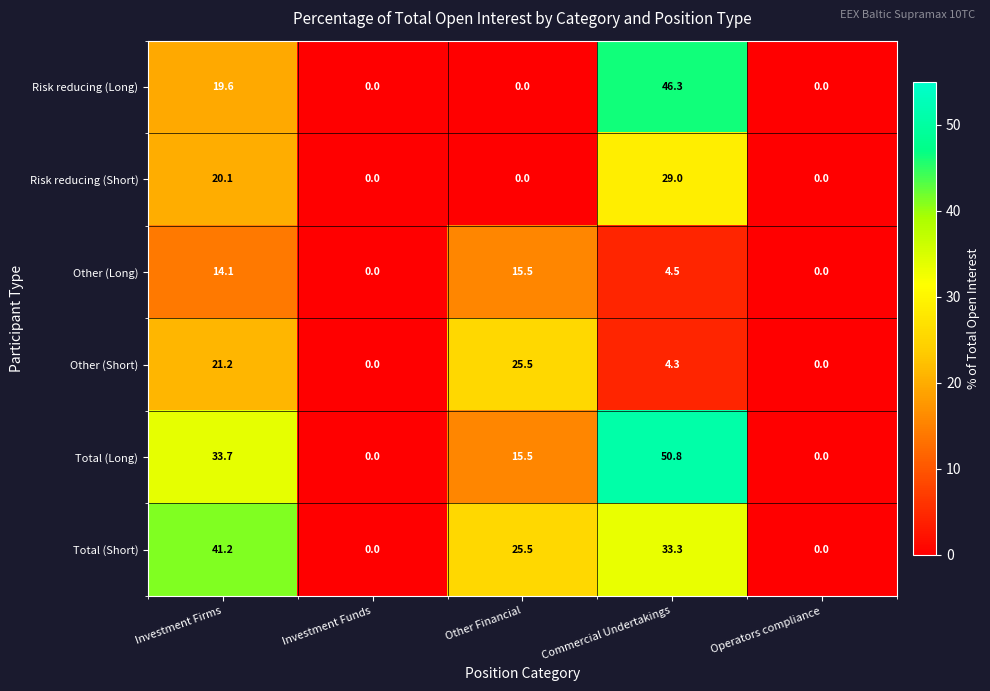

How many series are shown in this chart?

6